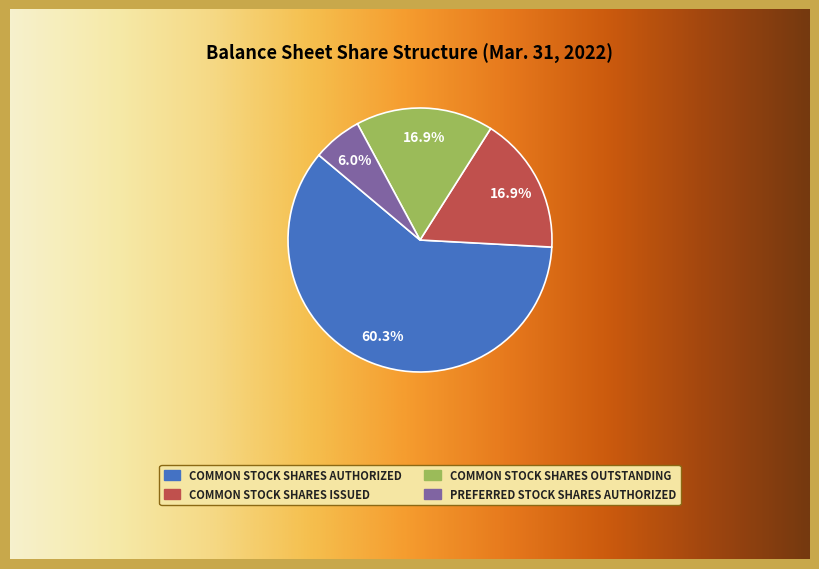

Rank the categories by value from lowest to highest.

Preferred stock shares authorized, Common stock shares issued, Common stock shares outstanding, Common stock shares authorized